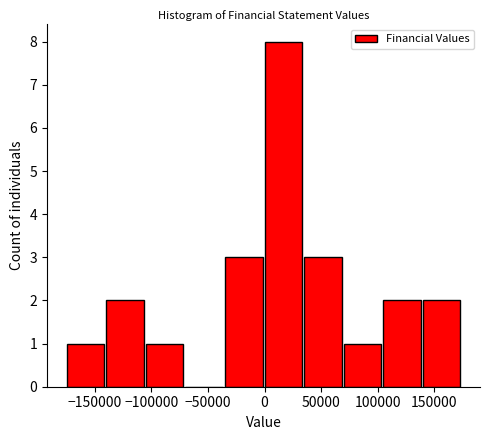

Which range on the x-axis has the tallest bar?

0 to 35000